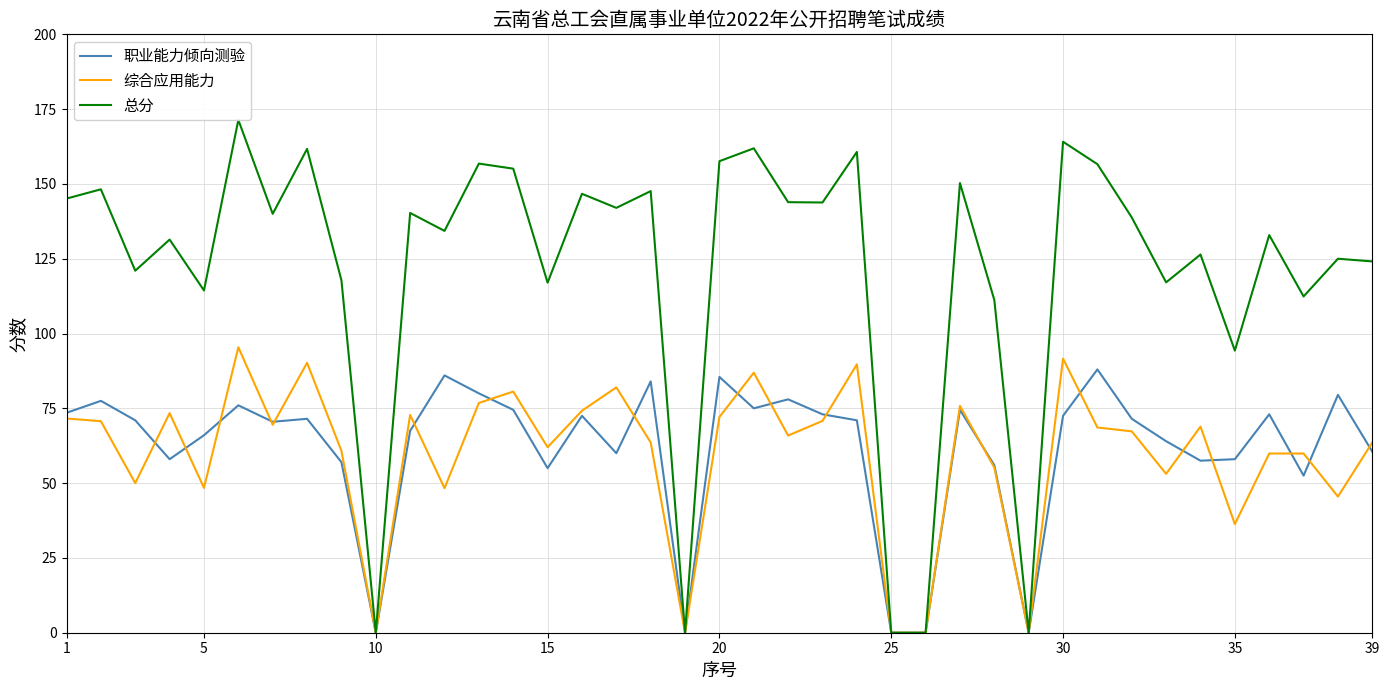

What is the difference between the 综合应用能力 values at 35 and 30?

55.3